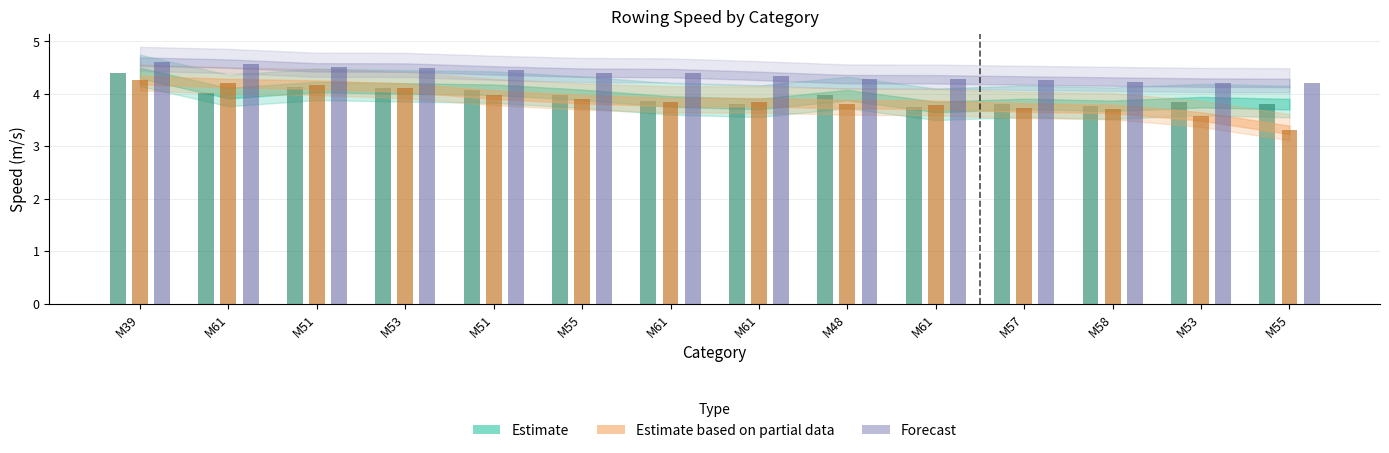

Between M39 and M61, which series saw the biggest shift?

Estimate